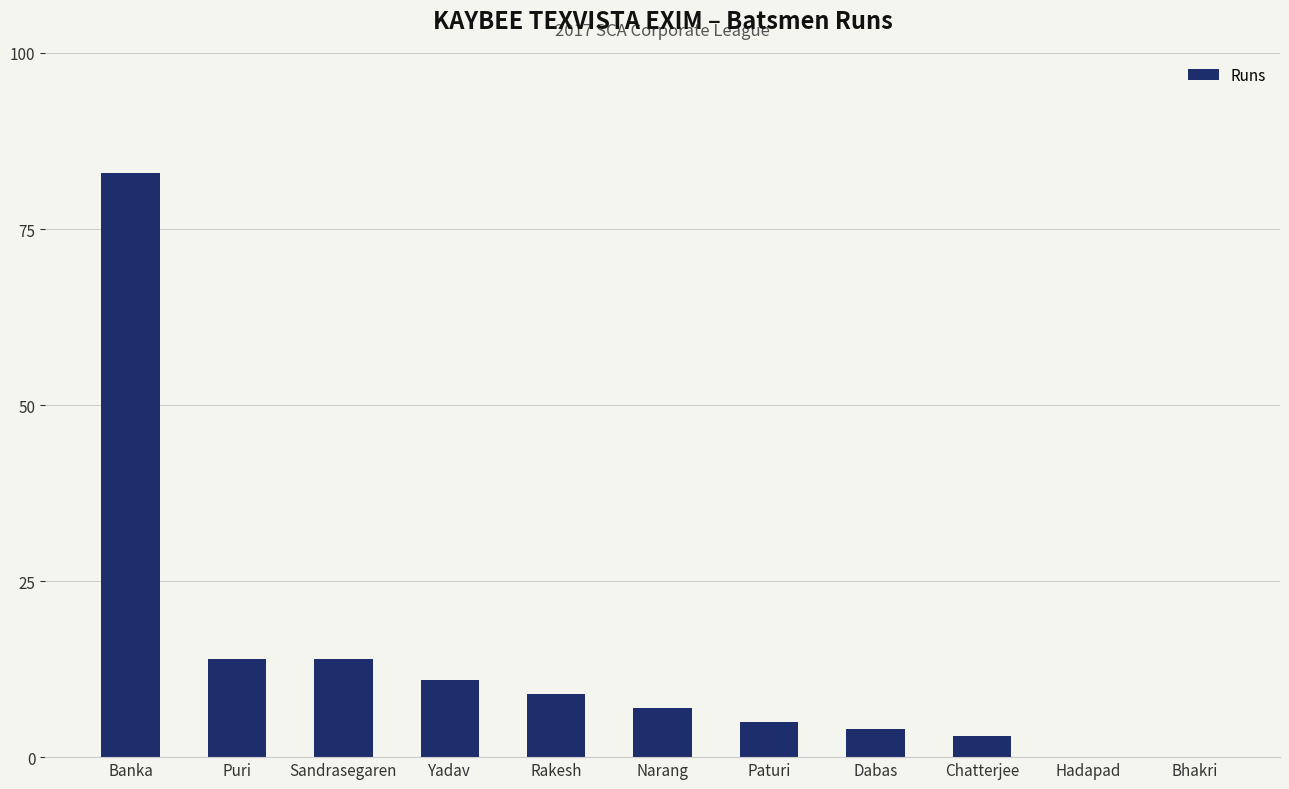

What is the sum of the values at Banka and Narang?

90